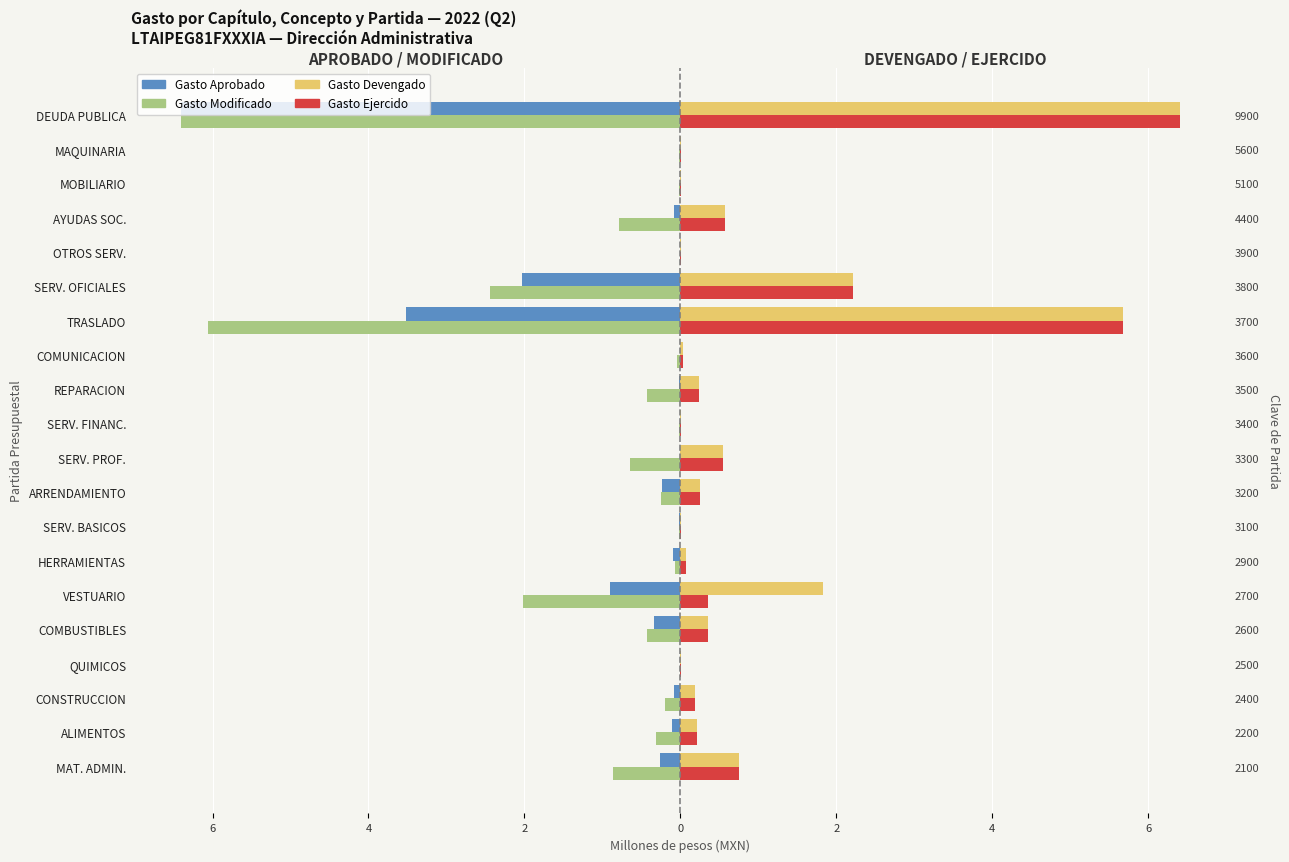

Which series has the largest range (max minus min)?

Gasto Aprobado